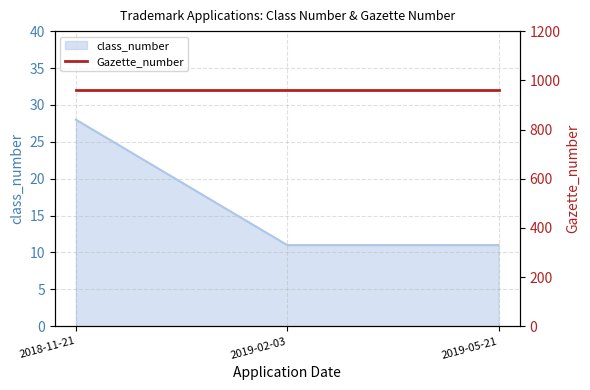

What is the maximum value for class_number?

28